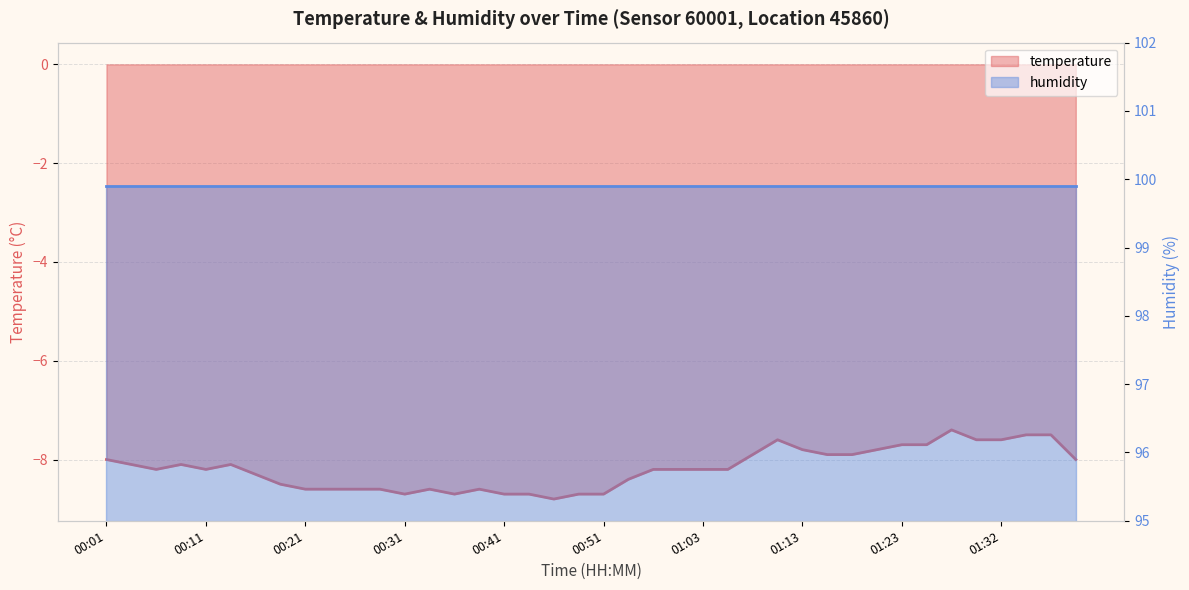

At which label does the data first exceed -8?

01:08